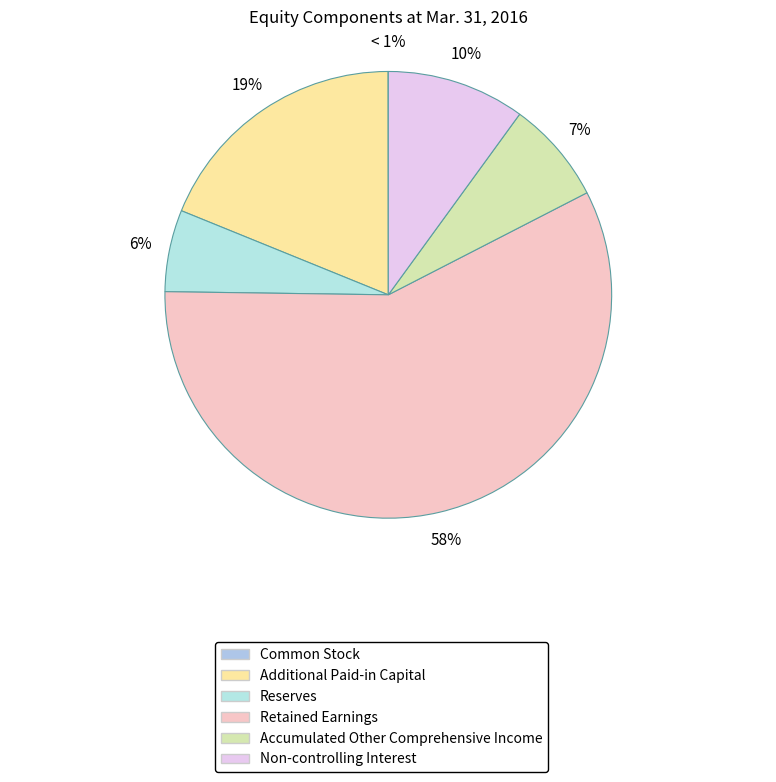

What is the smallest slice in the pie chart?

Common Stock